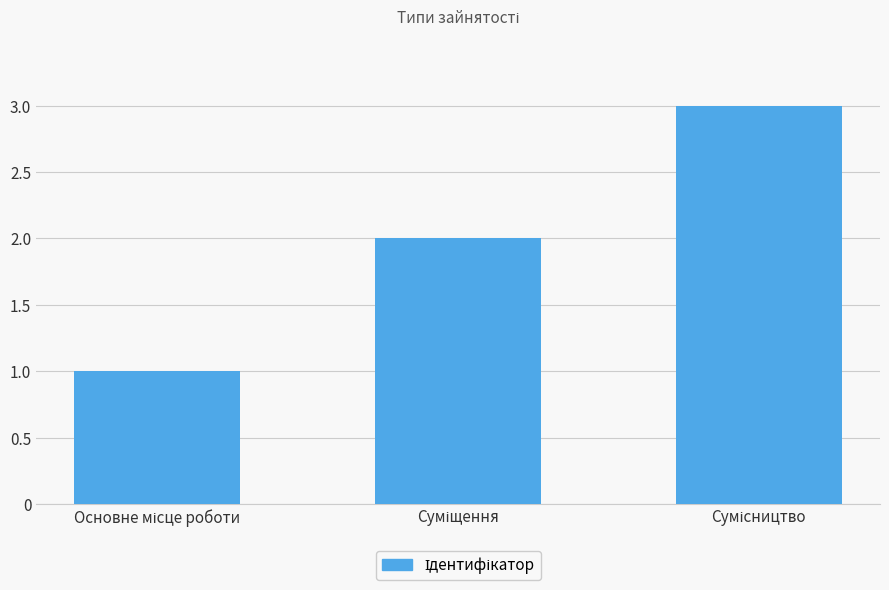

What is the sum of all values?

6